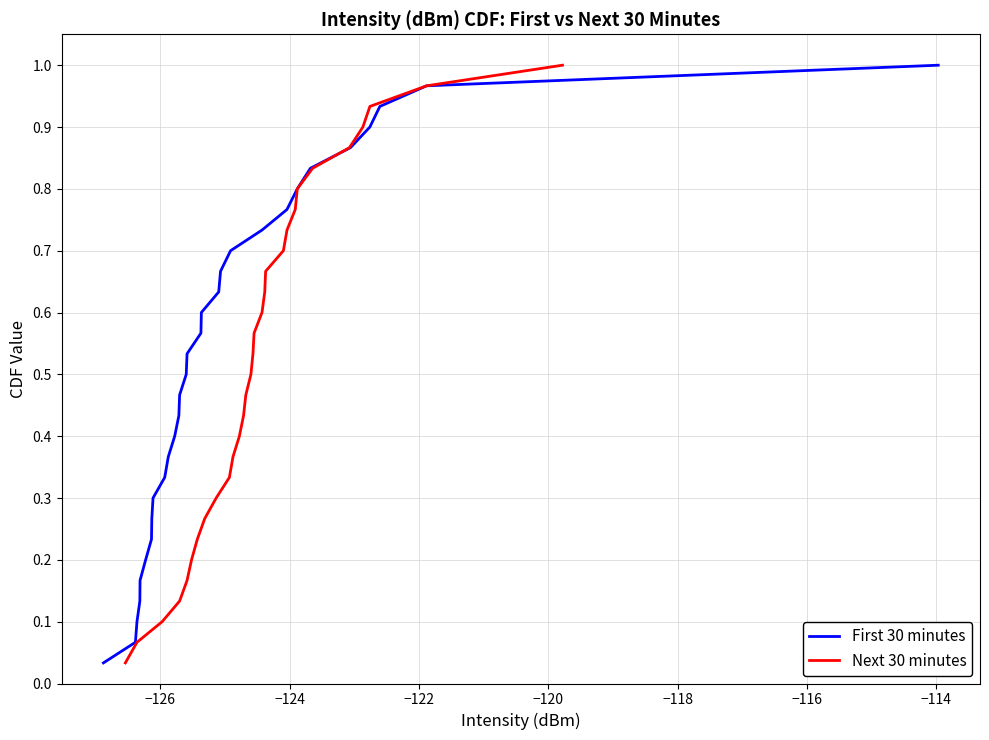

What is the sum of all Next 30 minutes values?

15.5